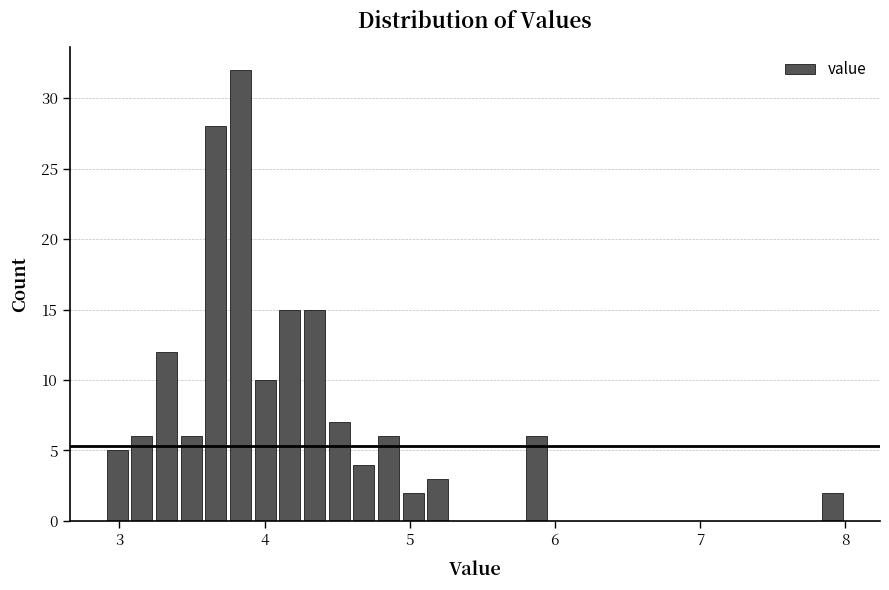

Around what value on the x-axis is the tallest bar? Give the approximate position of its centre, as read against the axis.

3.8